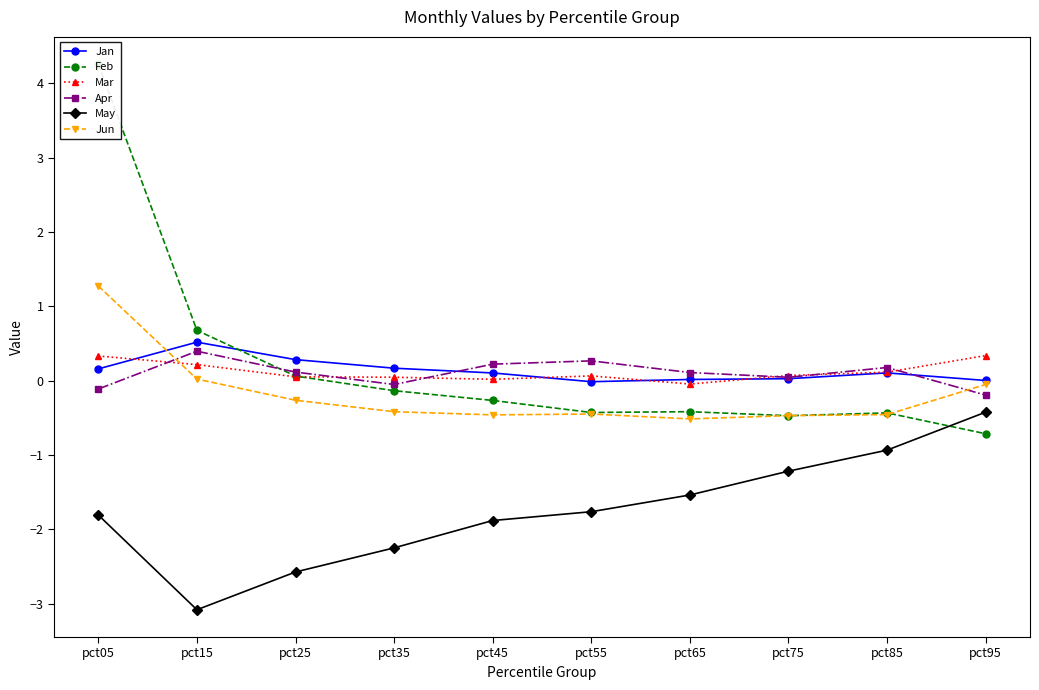

What is the greatest value displayed?

4.3